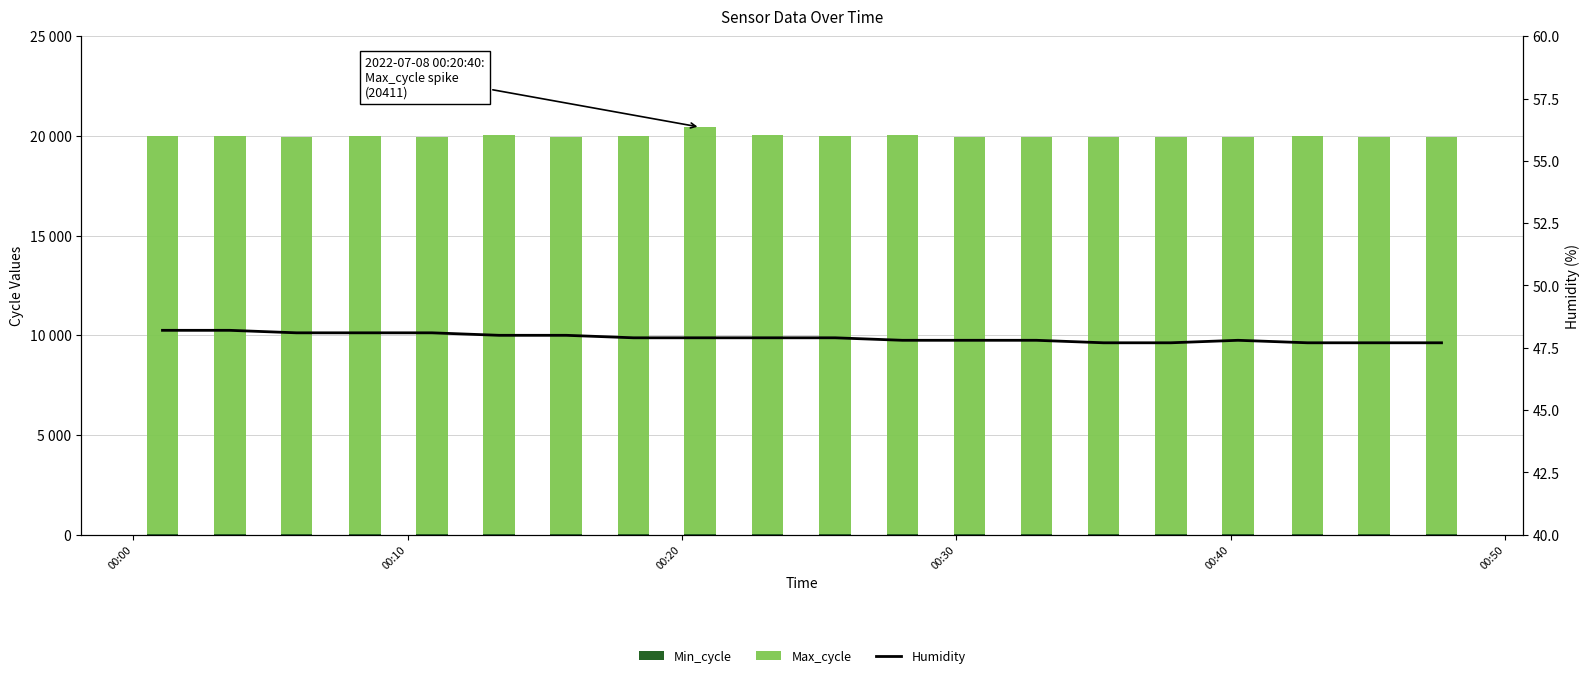

What is the sum of all Min_cycle values?

560.0